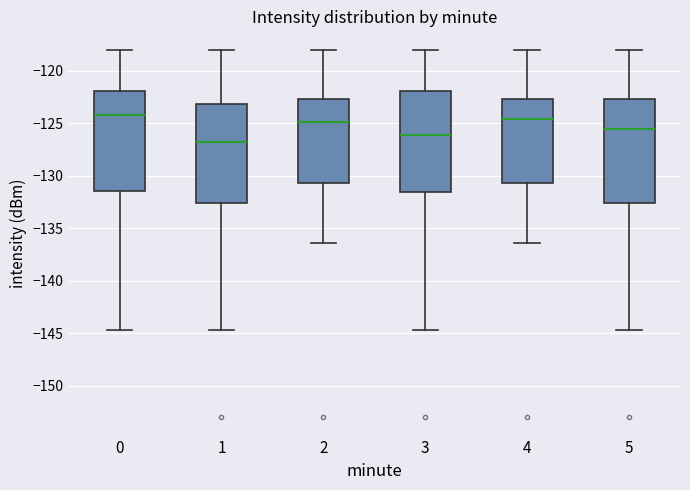

Reading left to right, read every box against the y-axis: the position of its median line, the range the box covers, and the ends of its whiskers. The values are not printed on the chart, so give them approximately, as read against the axis.

0: median -124.0, box -131.5 to -122.0, whiskers -144.5 to -118.0
1: median -127.0, box -132.5 to -123.0, whiskers -144.5 to -118.0
2: median -125.0, box -130.5 to -122.5, whiskers -136.5 to -118.0
3: median -126.0, box -131.5 to -122.0, whiskers -144.5 to -118.0
4: median -124.5, box -130.5 to -122.5, whiskers -136.5 to -118.0
5: median -125.5, box -132.5 to -122.5, whiskers -144.5 to -118.0